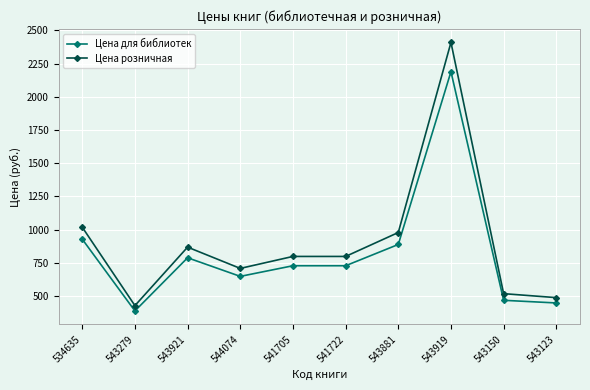

What is the highest value of the Цена для библиотек series?

2189